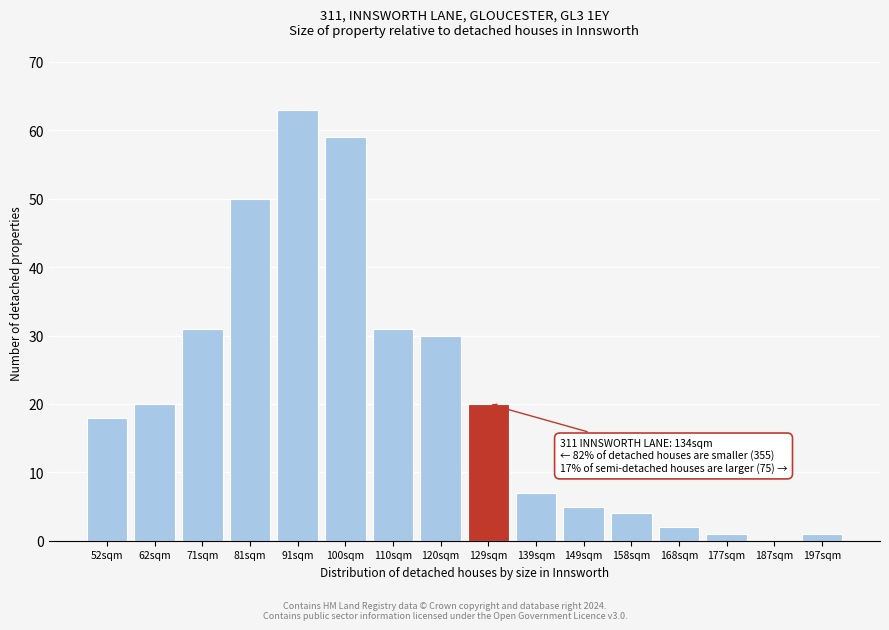

Reading left to right, extract all data points from this chart.

52sqm=18	62sqm=20	71sqm=31	81sqm=50	91sqm=63	100sqm=59	110sqm=31	120sqm=30	129sqm=20	139sqm=7	149sqm=5	158sqm=4	168sqm=2	177sqm=1	187sqm=0	197sqm=1